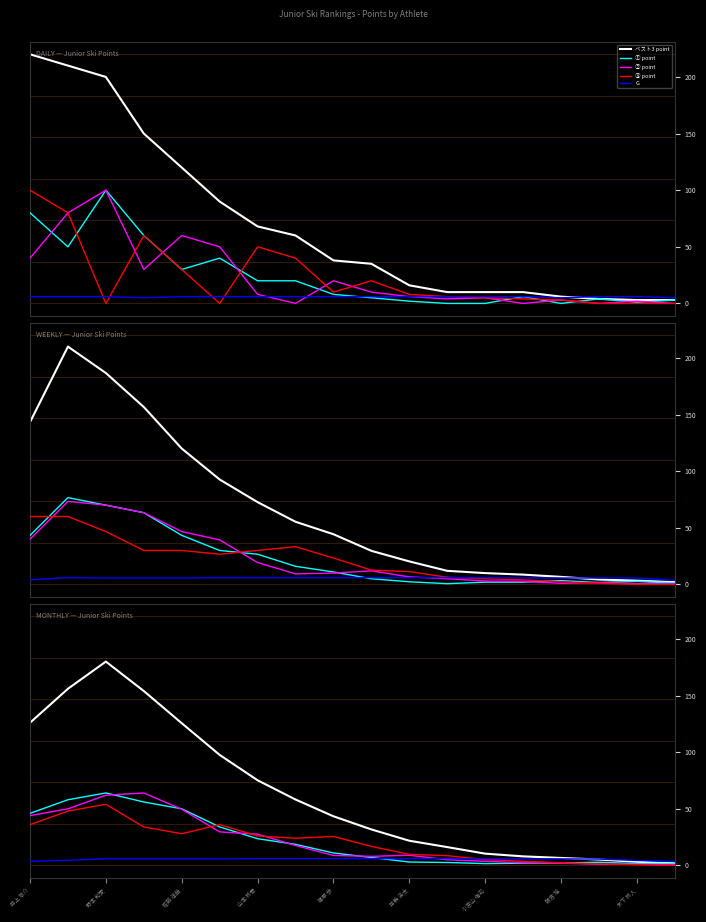

At which label does ① point first exceed 11?

井上 悠介